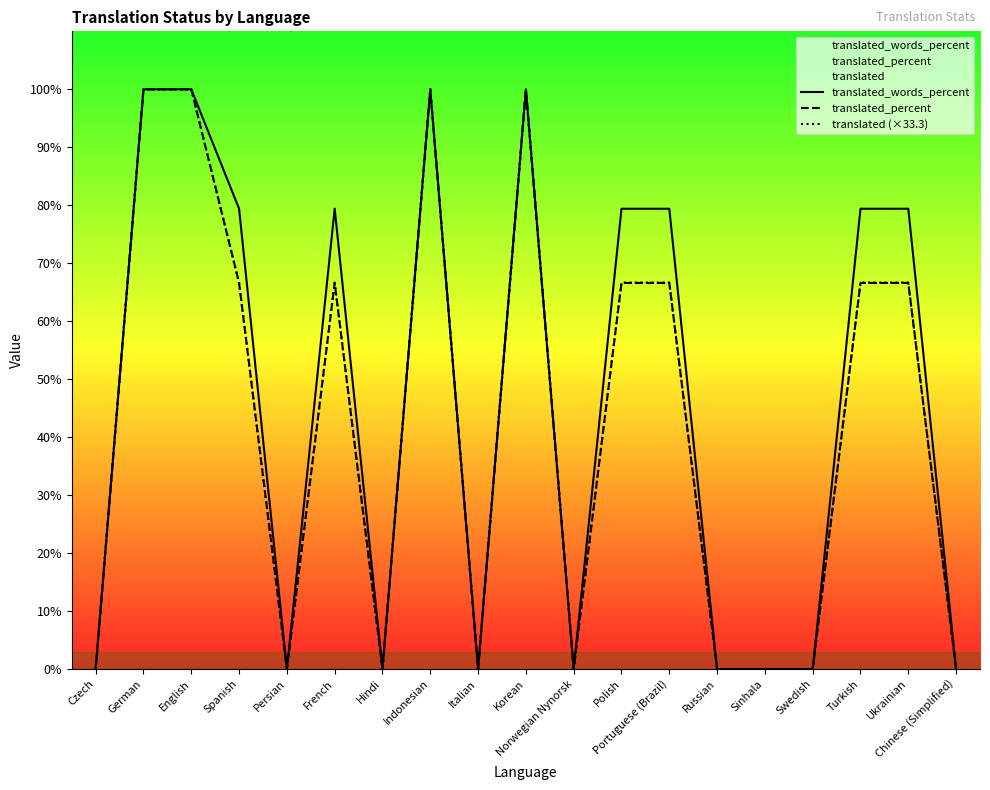

How many values in the translated_words_percent series exceed 79?

10